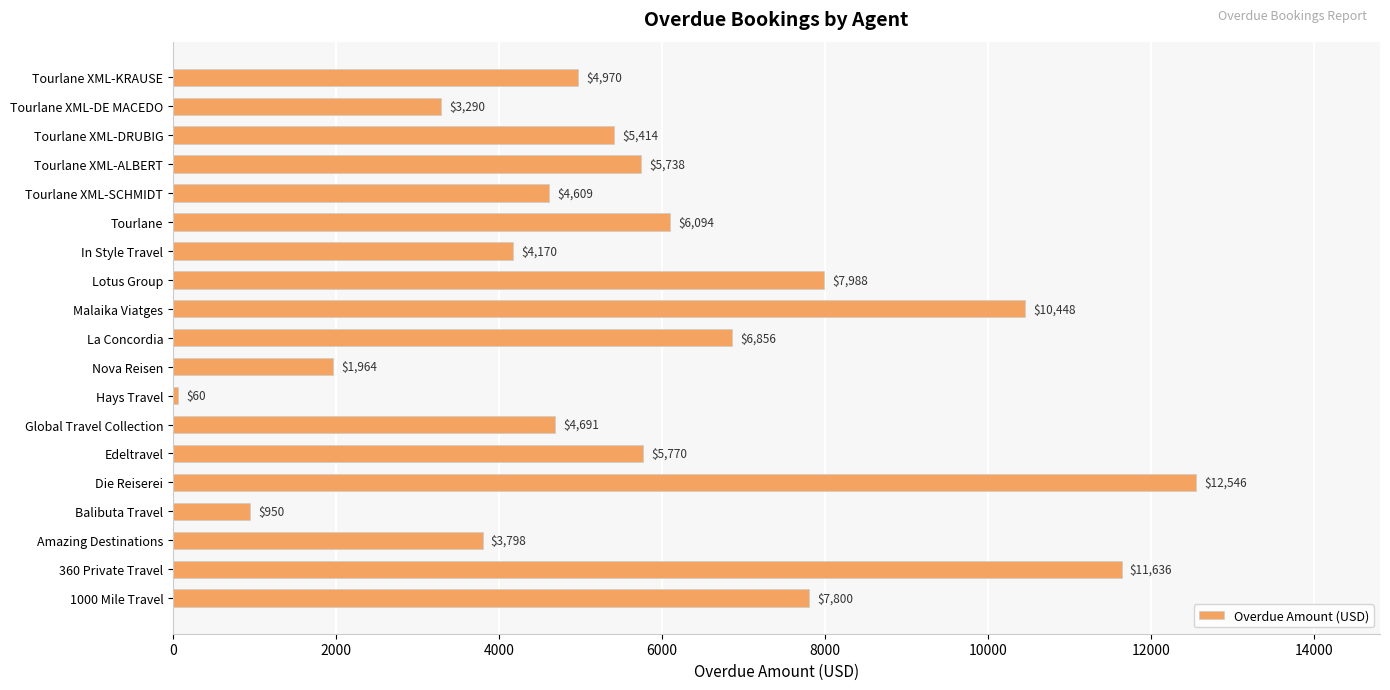

Reading bottom to top, what are all the values shown in this chart?

7800	11636	3798	950	12546	5770	4691	60	1964	6856	10448	7988	4170	6094	4609	5738	5414	3290	4970